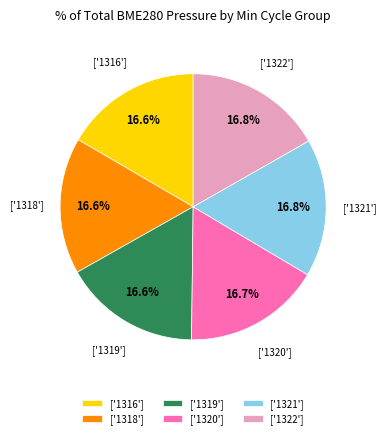

Does any single category account for the majority?

No